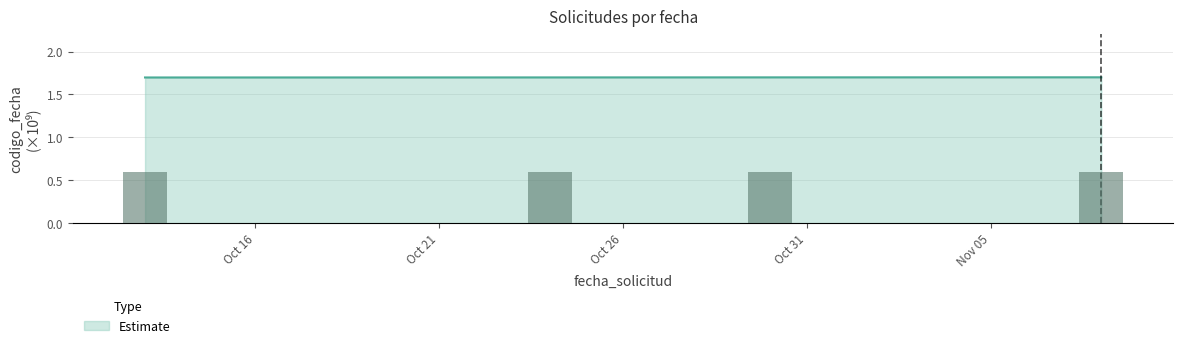

Count the Estimate values in the range 1 to 2.

4